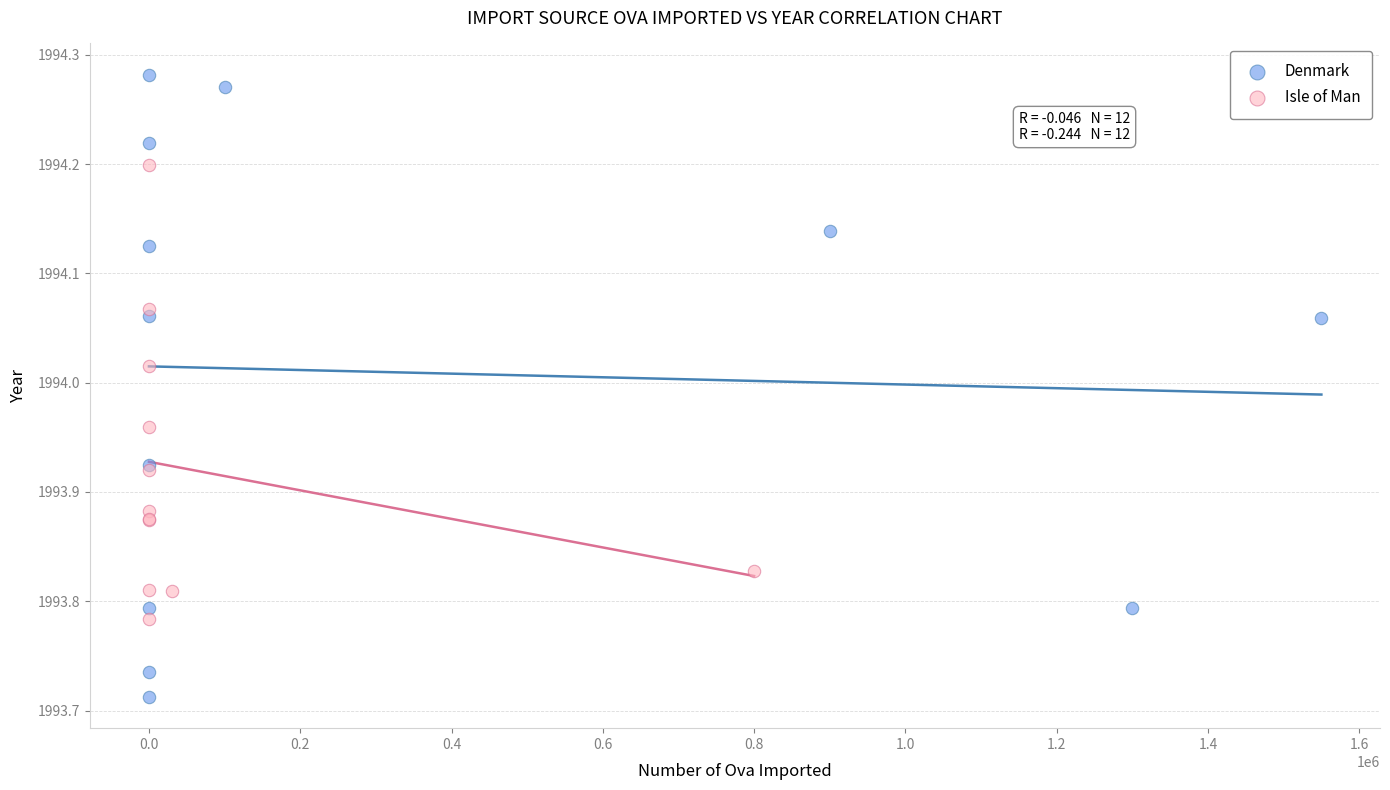

Which series reaches the maximum Y coordinate?

Denmark